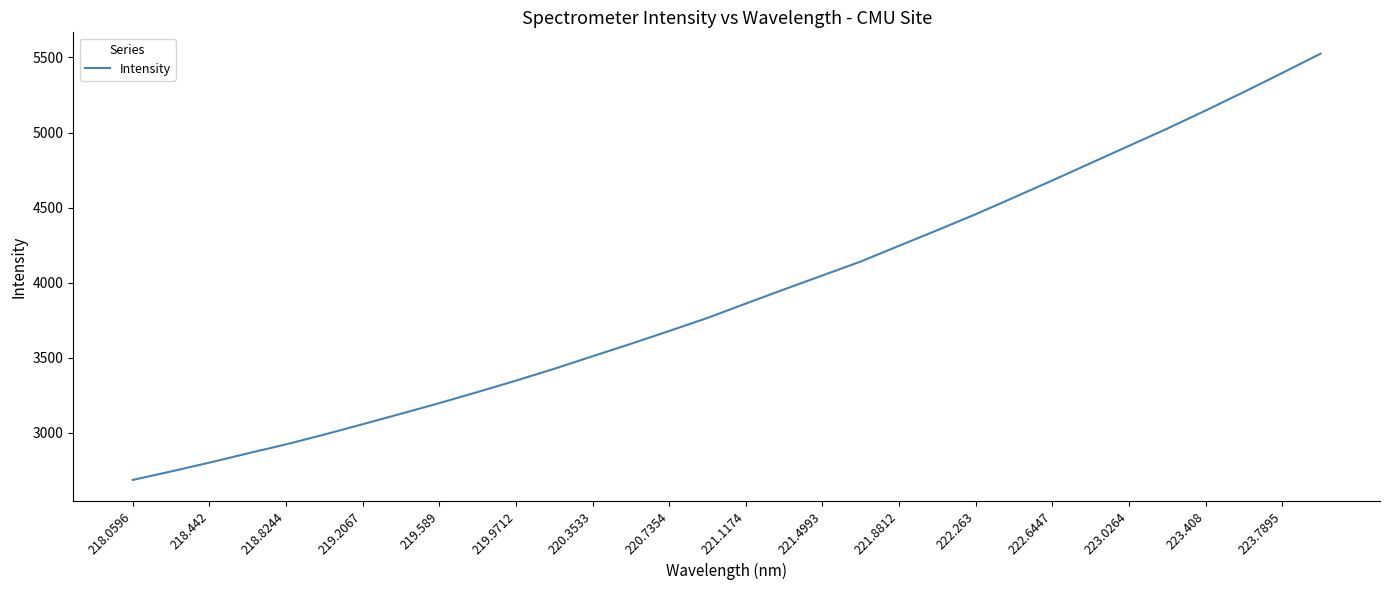

What is the greatest value displayed?

5525.4